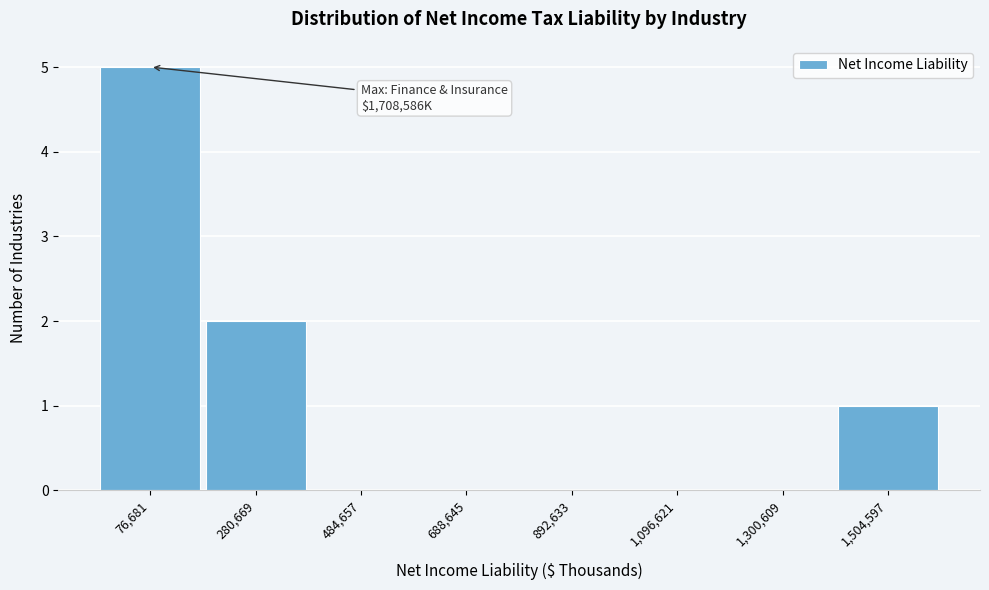

Reading left to right, what are all the values shown in this chart?

76,681=5	280,669=2	484,657=0	688,645=0	892,633=0	1,096,621=0	1,300,609=0	1,504,597=1